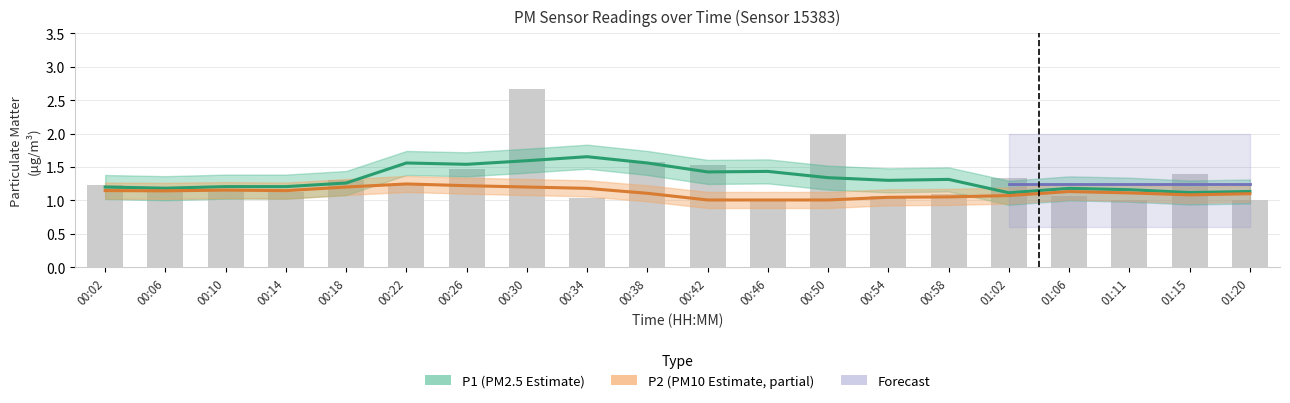

What is the label of the 12th bar from the right?

00:34